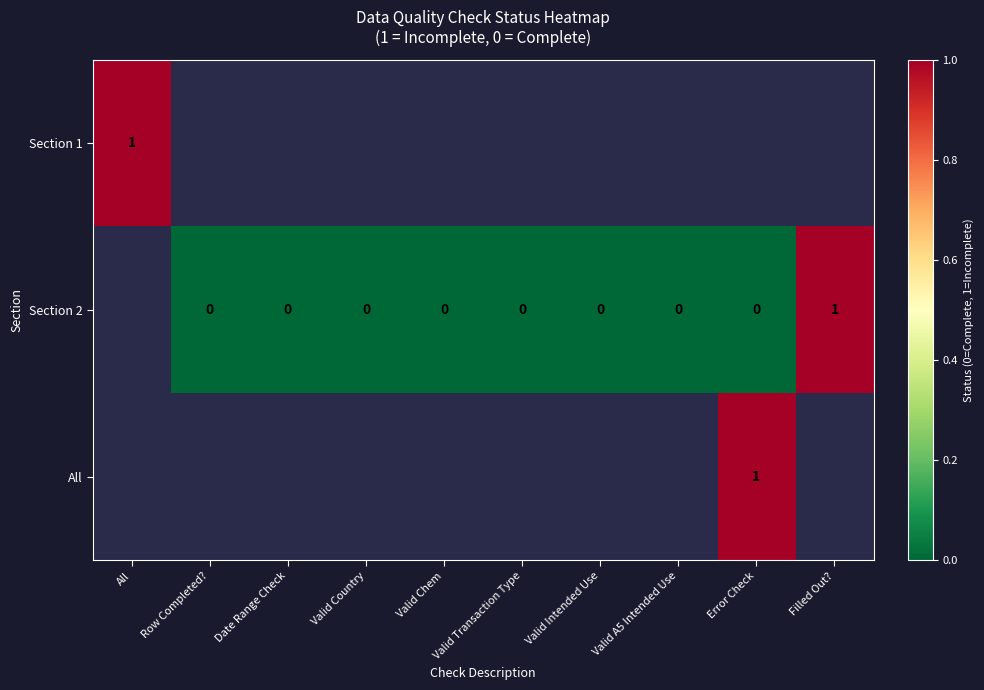

Is it true that Section 2 equals 1 at Filled Out??

True